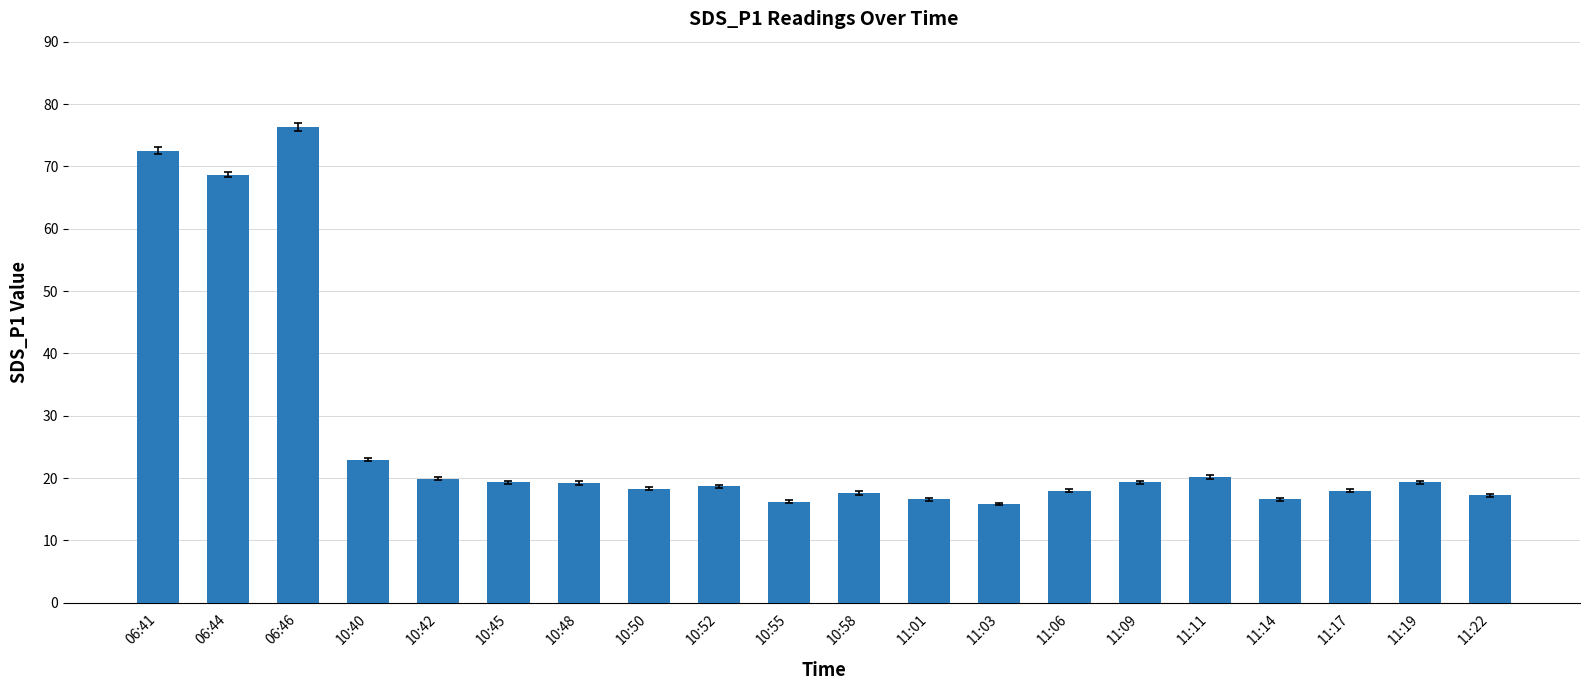

Which has a higher value, 10:40 or 11:03?

10:40